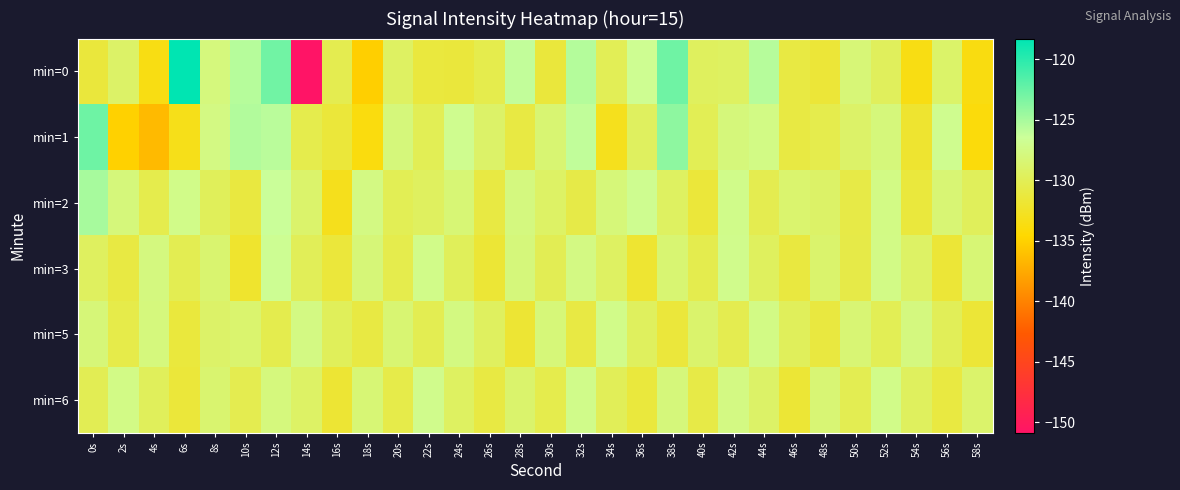

Reading right to left, what are all the values shown in this chart?

min=0: 58s=-133.7	56s=-128.9	54s=-133.5	52s=-129.7	50s=-128.2	48s=-131.5	46s=-131.0	44s=-125.6	42s=-129.4	40s=-129.6	38s=-122.8	36s=-126.8	34s=-130.0	32s=-125.5	30s=-131.3	28s=-126.1	26s=-130.4	24s=-131.4	22s=-131.2	20s=-129.3	18s=-135.2	16s=-130.3	14s=-150.9	12s=-122.8	10s=-125.6	8s=-127.9	6s=-118.3	4s=-133.5	2s=-129.1	0s=-131.4
min=1: 58s=-134.0	56s=-127.0	54s=-132.0	52s=-128.0	50s=-129.0	48s=-130.5	46s=-131.0	44s=-127.5	42s=-128.0	40s=-130.0	38s=-124.0	36s=-129.5	34s=-133.0	32s=-126.0	30s=-128.5	28s=-131.0	26s=-129.0	24s=-127.0	22s=-130.0	20s=-128.0	18s=-133.8	16s=-131.5	14s=-130.5	12s=-125.8	10s=-125.4	8s=-127.6	6s=-133.2	4s=-136.5	2s=-135.1	0s=-122.7
min=2: 58s=-129.7	56s=-128.4	54s=-131.3	52s=-127.5	50s=-130.8	48s=-129.1	46s=-128.7	44s=-130.3	42s=-127.2	40s=-131.5	38s=-129.4	36s=-126.9	34s=-128.1	32s=-130.7	30s=-129.2	28s=-127.8	26s=-131.0	24s=-128.3	22s=-129.5	20s=-130.0	18s=-127.6	16s=-133.1	14s=-128.9	12s=-126.4	10s=-131.2	8s=-129.8	6s=-127.3	4s=-130.5	2s=-128.0	0s=-125.0
min=3: 58s=-128.3	56s=-131.6	54s=-129.2	52s=-127.4	50s=-130.7	48s=-128.8	46s=-131.2	44s=-129.6	42s=-127.1	40s=-130.4	38s=-128.5	36s=-131.9	34s=-129.3	32s=-127.6	30s=-130.1	28s=-128.0	26s=-131.7	24s=-129.8	22s=-127.3	20s=-130.5	18s=-128.2	16s=-131.4	14s=-129.9	12s=-126.7	10s=-132.1	8s=-128.6	6s=-130.2	4s=-127.8	2s=-131.0	0s=-129.5
min=5: 58s=-131.6	56s=-129.9	54s=-127.8	52s=-130.0	50s=-128.4	48s=-131.2	46s=-129.7	44s=-127.5	42s=-130.3	40s=-128.8	38s=-131.4	36s=-129.6	34s=-127.3	32s=-130.9	30s=-128.1	28s=-131.8	26s=-129.5	24s=-127.7	22s=-130.2	20s=-128.5	18s=-131.0	16s=-129.8	14s=-127.6	12s=-130.4	10s=-128.7	8s=-129.0	6s=-131.3	4s=-127.9	2s=-130.6	0s=-128.2
min=6: 58s=-128.9	56s=-131.1	54s=-129.6	52s=-127.3	50s=-130.2	48s=-128.4	46s=-131.7	44s=-129.1	42s=-127.6	40s=-130.8	38s=-128.0	36s=-131.3	34s=-129.9	32s=-127.2	30s=-130.5	28s=-128.8	26s=-131.0	24s=-129.4	22s=-127.1	20s=-130.6	18s=-128.3	16s=-131.8	14s=-129.2	12s=-127.9	10s=-130.3	8s=-128.6	6s=-131.5	4s=-129.7	2s=-127.4	0s=-130.1